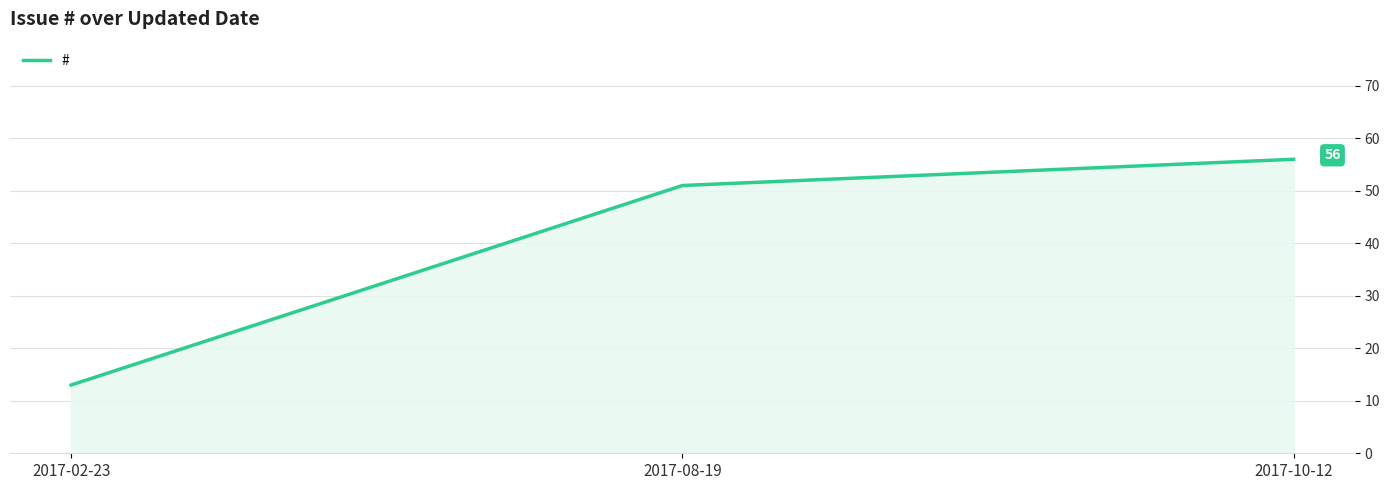

What position from the right is 2017-02-23?

3